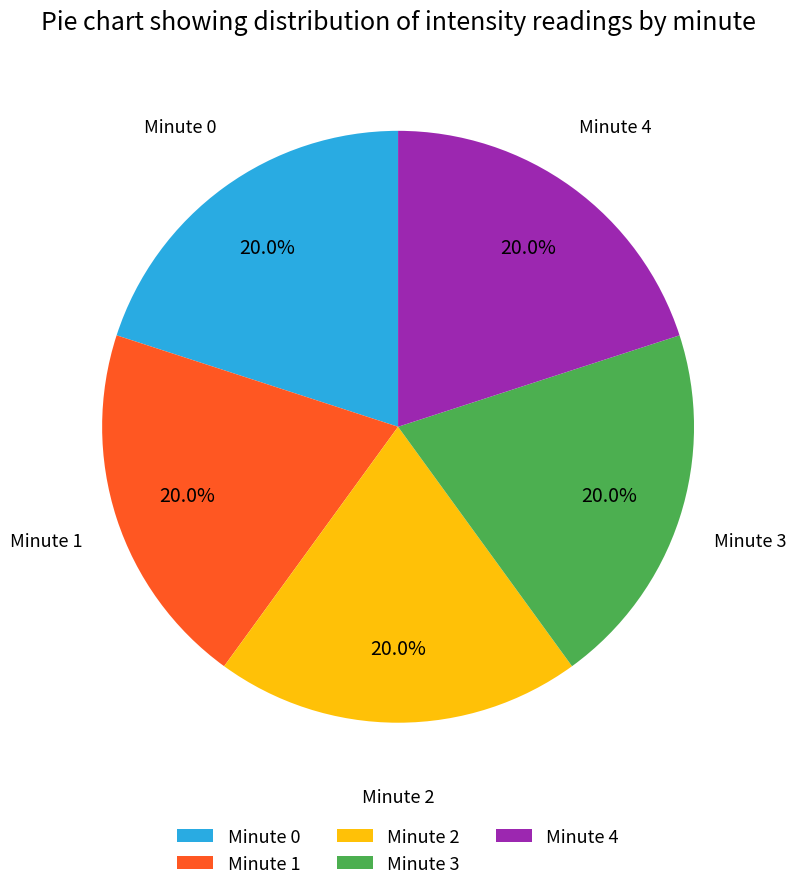

To the nearest percent, what is the average slice percentage?

20%